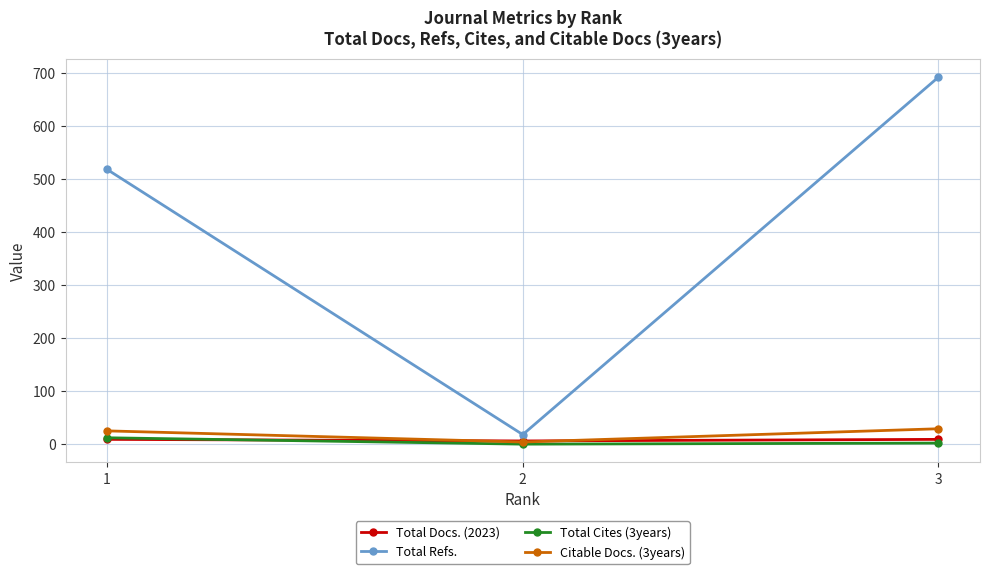

The value of Citable Docs. (3years) at 3 is 29. True or false?

True